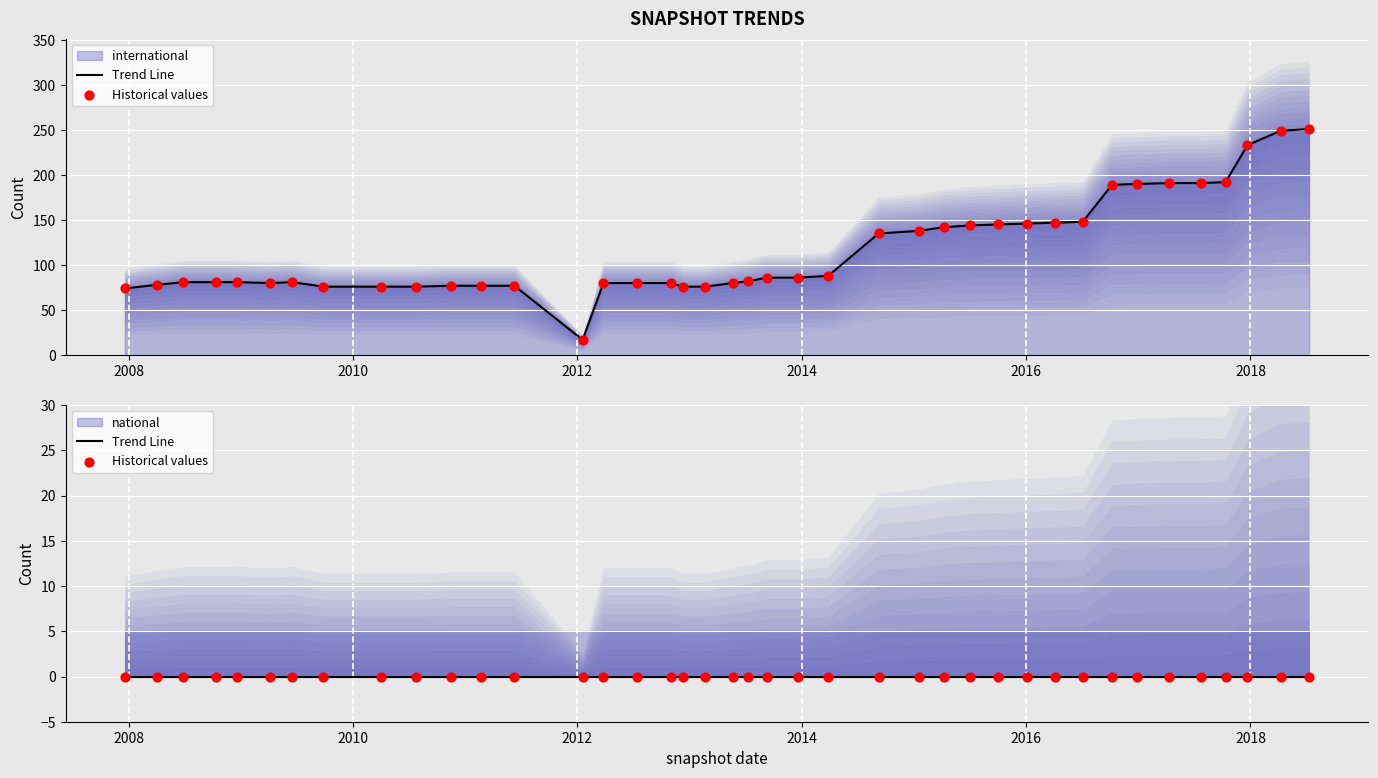

Between 2013-12-20 and 2007-12-19, which is larger?

2013-12-20